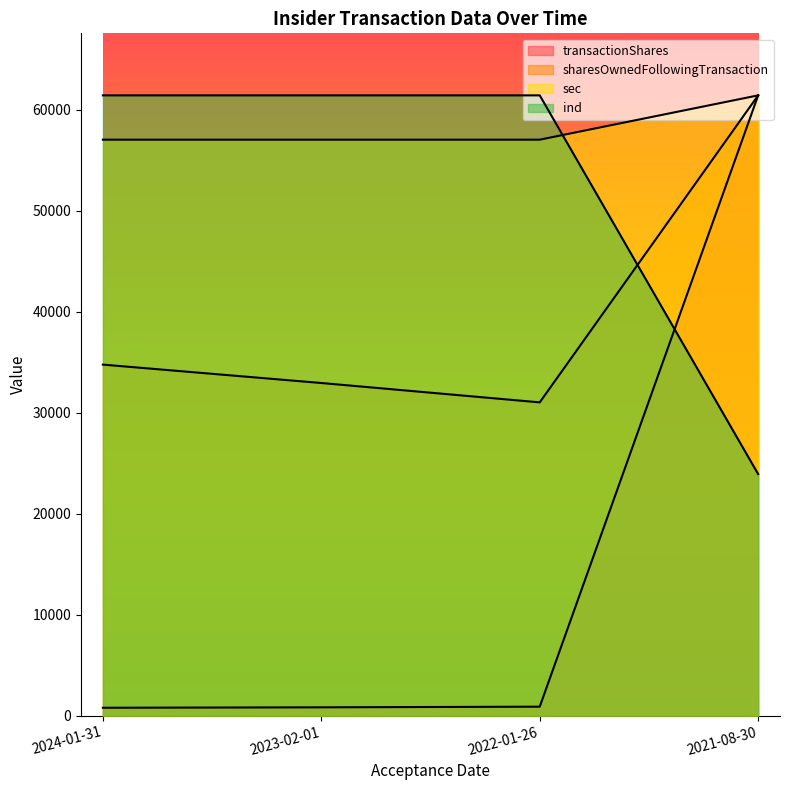

What is the minimum value shown in the chart?

786.2